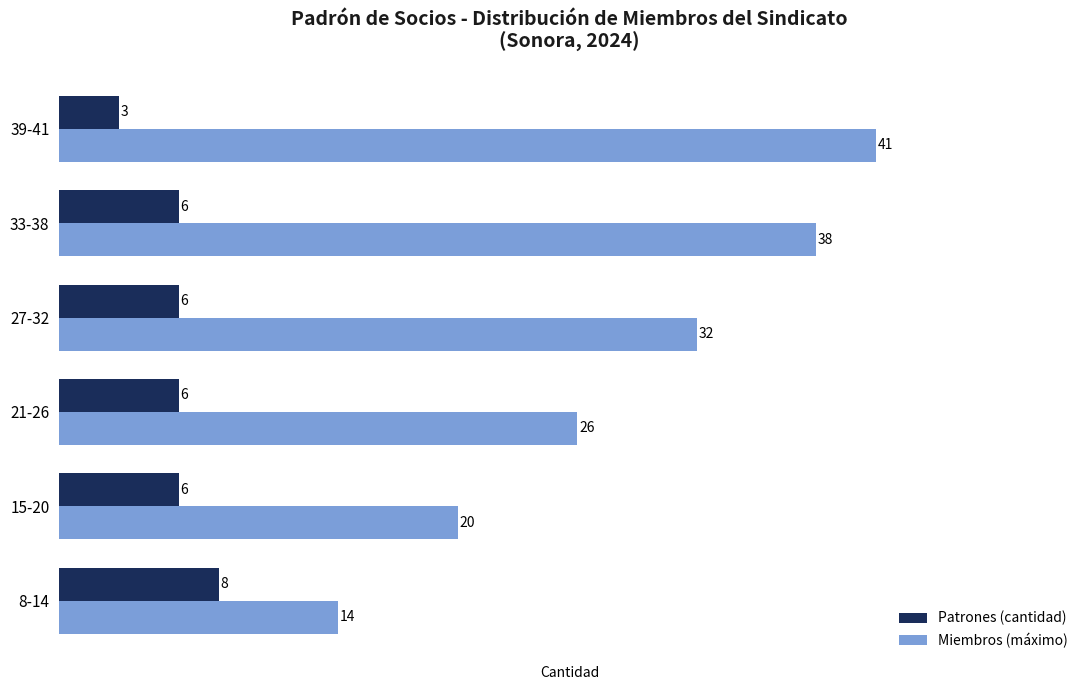

What is the difference between the maximum and second lowest values in the Patrones (cantidad) series?

2